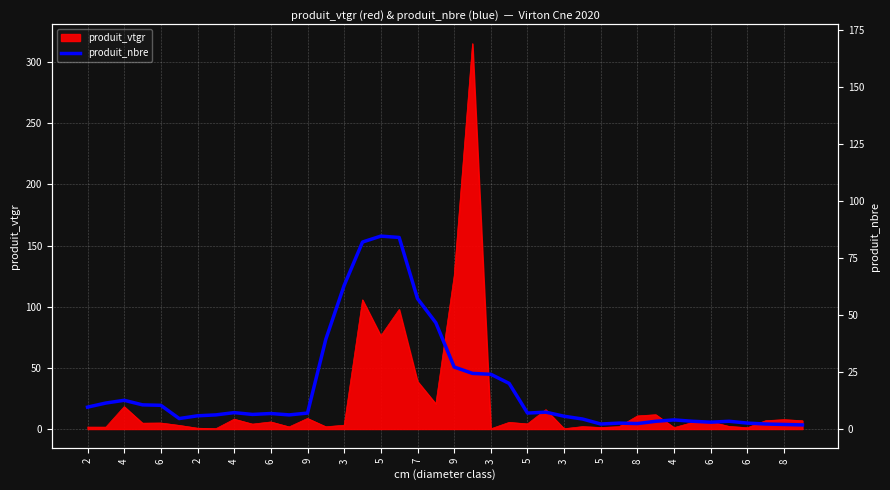

Rank the categories by value from highest to lowest.

4, 6, 8, 5, 6, 8, 3, 20, 21, 22, 23, 6, 4, 2, 4, 2, 25, 5, 24, 5, 9, 7, 3, 3, 9, 26, 6, 27, 32, 33, 35, 31, 34, 29, 36, 30, 28, 37, 38, 39